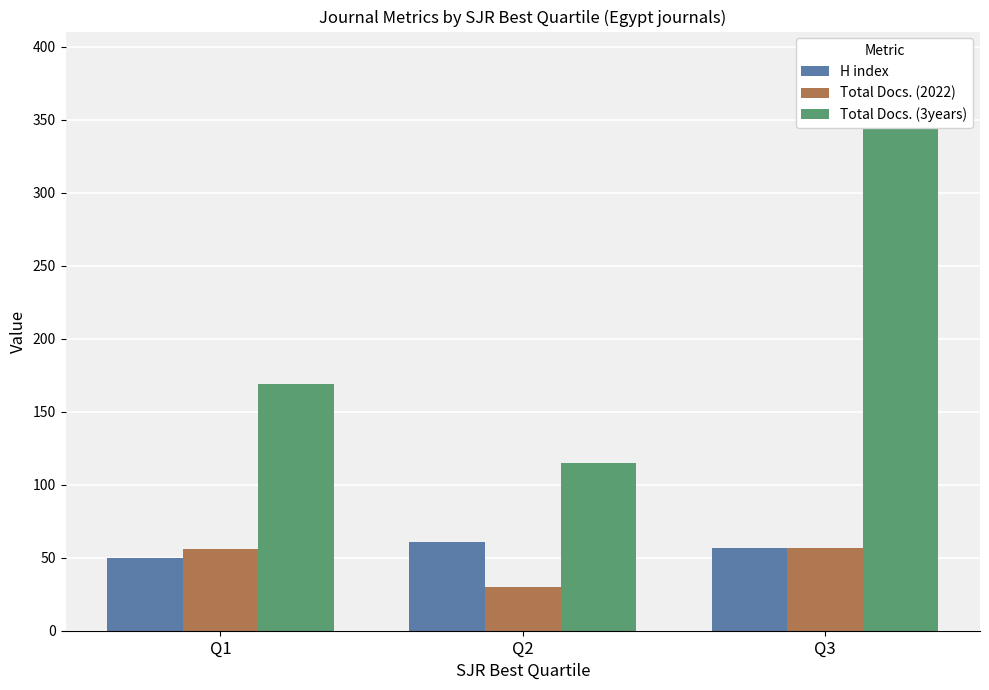

Which category has the lowest value across all series?

Q2